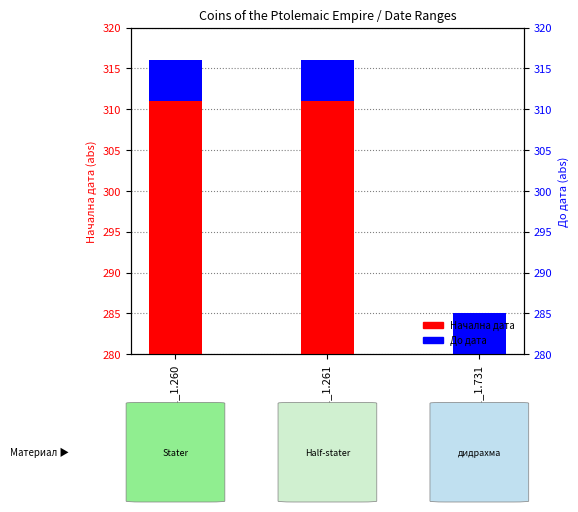

Which series has the largest total across all categories?

Начална дата